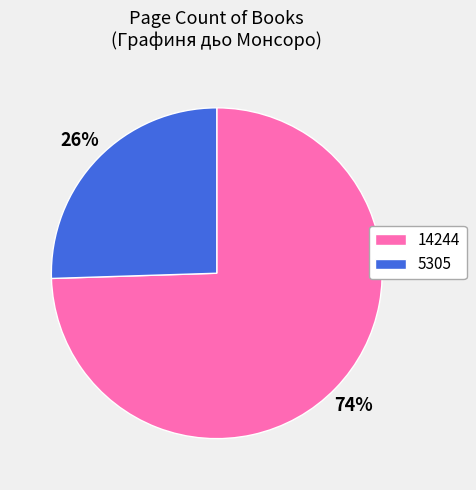

To the nearest percent, what is the combined percentage of 14244 and 5305?

100%